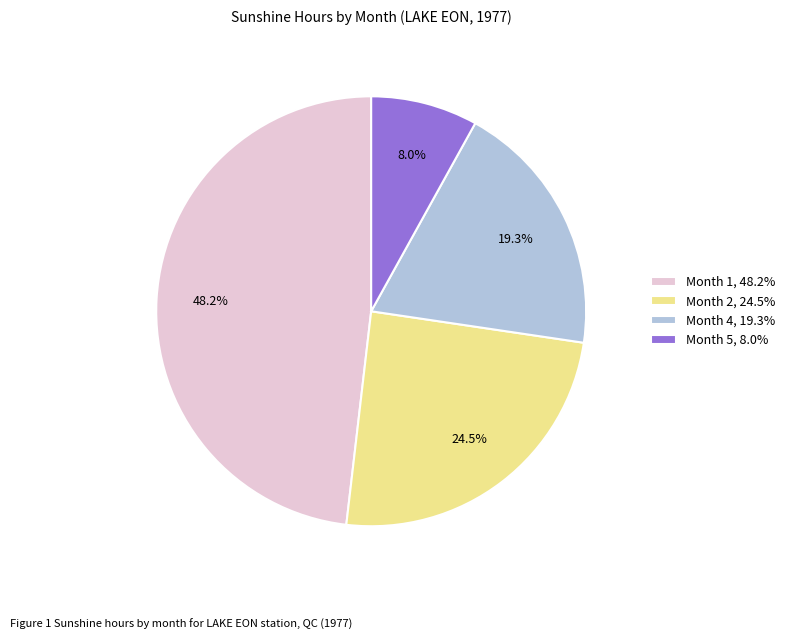

Does any single category account for the majority?

No